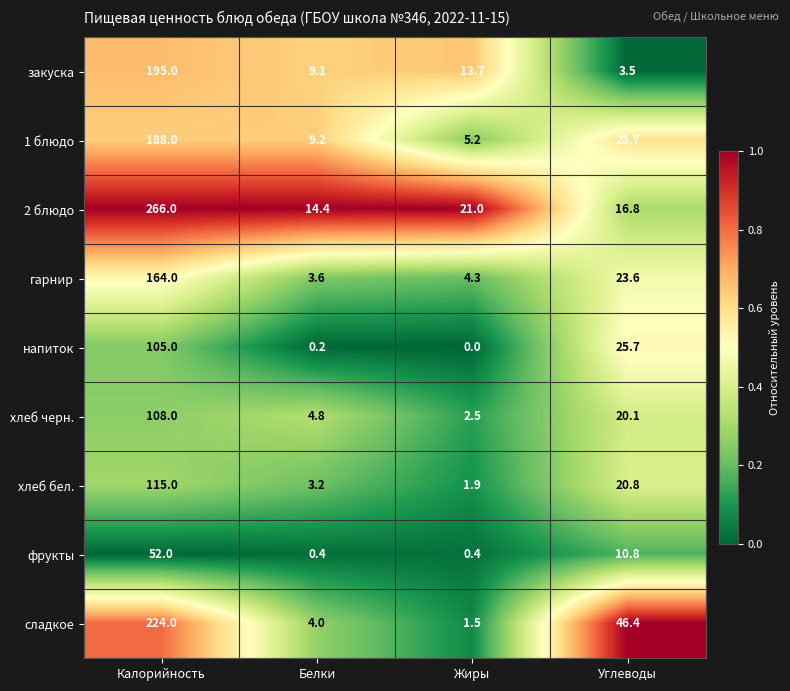

What is the total value across all series at Жиры?

50.5